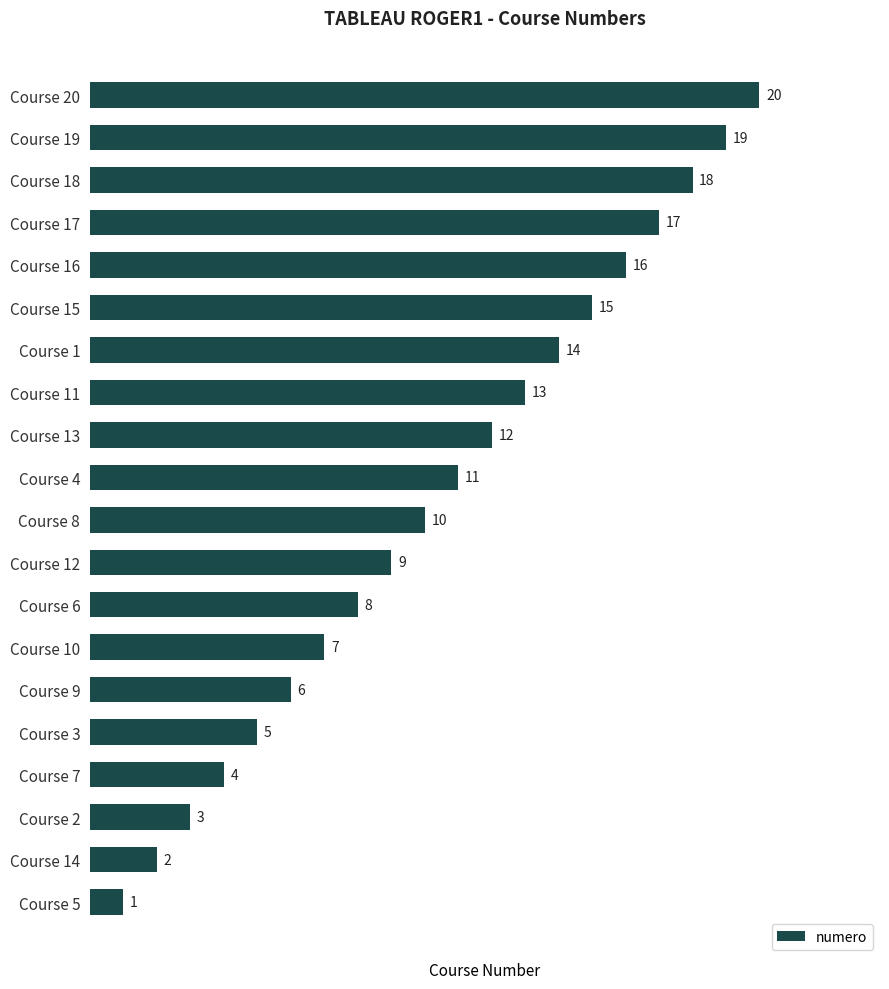

Reading bottom to top, transcribe all the data shown in this chart.

Course 5=1	Course 14=2	Course 2=3	Course 7=4	Course 3=5	Course 9=6	Course 10=7	Course 6=8	Course 12=9	Course 8=10	Course 4=11	Course 13=12	Course 11=13	Course 1=14	Course 15=15	Course 16=16	Course 17=17	Course 18=18	Course 19=19	Course 20=20